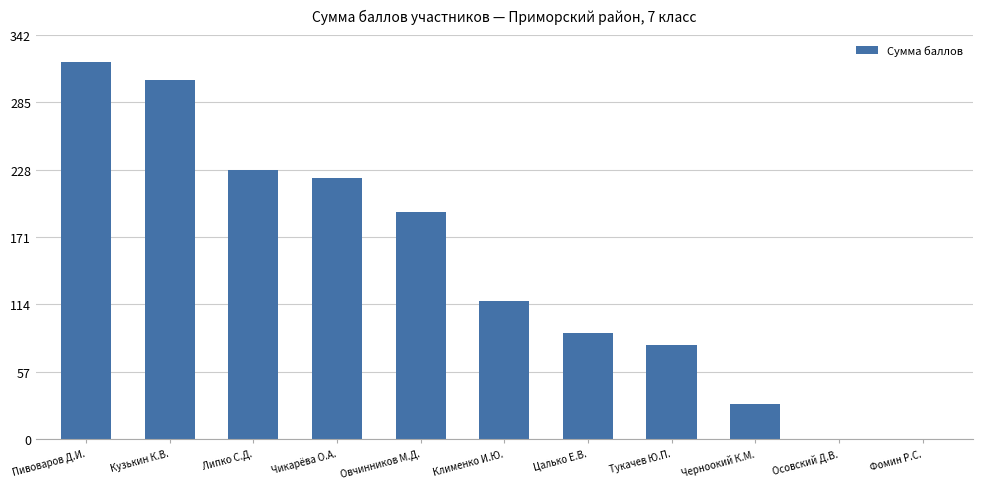

Is it true that the value at Черноокий К.М. is 46?

False